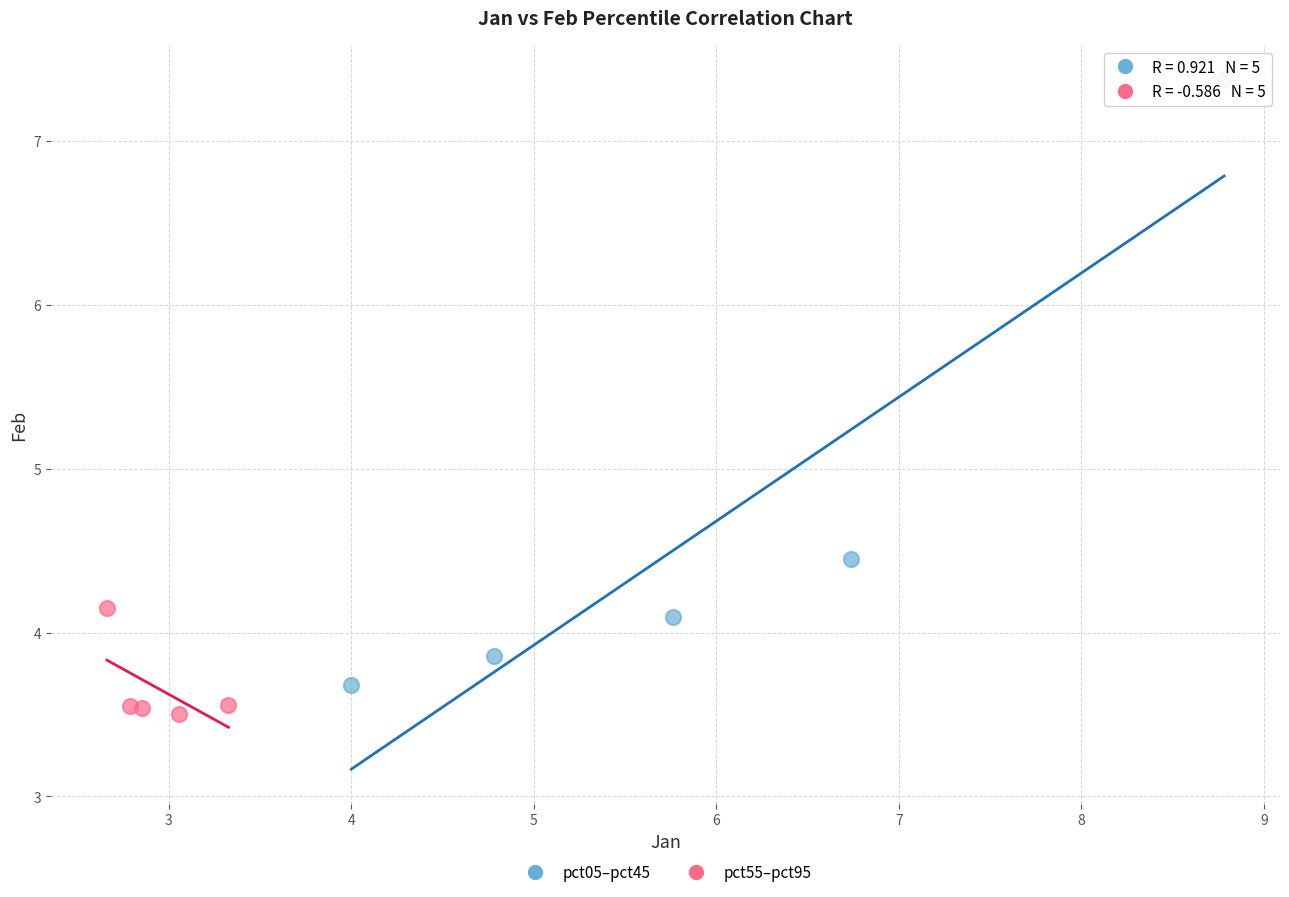

Which series has the widest spread of Y values?

pct05–pct45